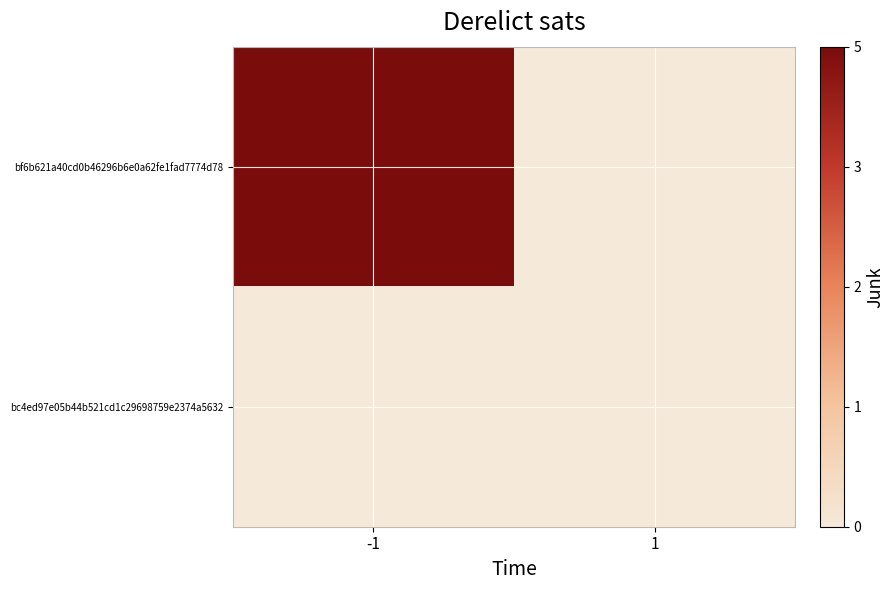

At how many categories does at least one series exceed 0?

1